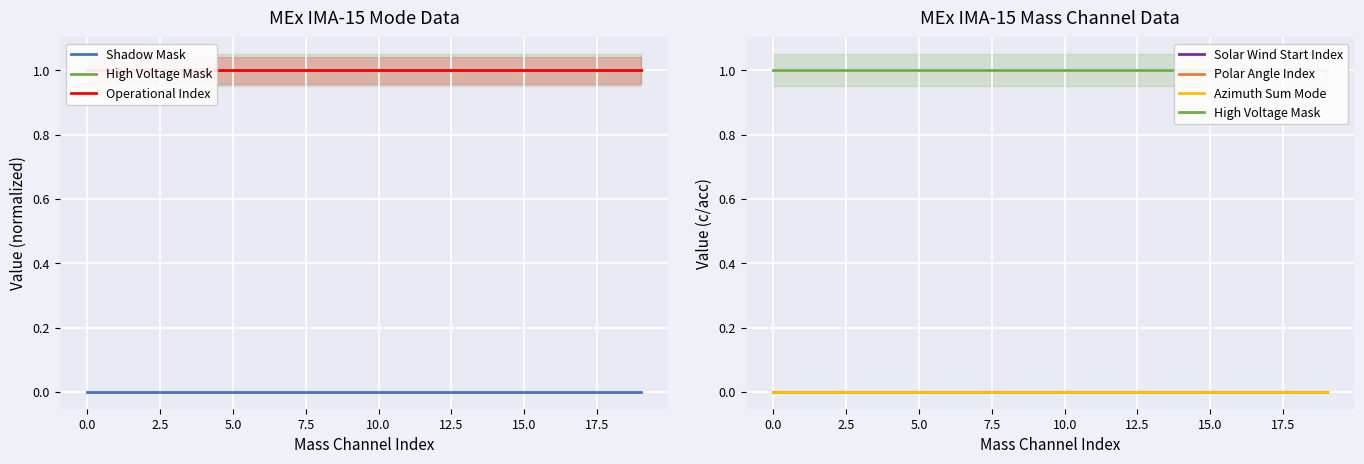

What are all the series names shown in the legend?

Shadow Mask, High Voltage Mask, Operational Index, Solar Wind Start Index, Polar Angle Index, Azimuth Sum Mode